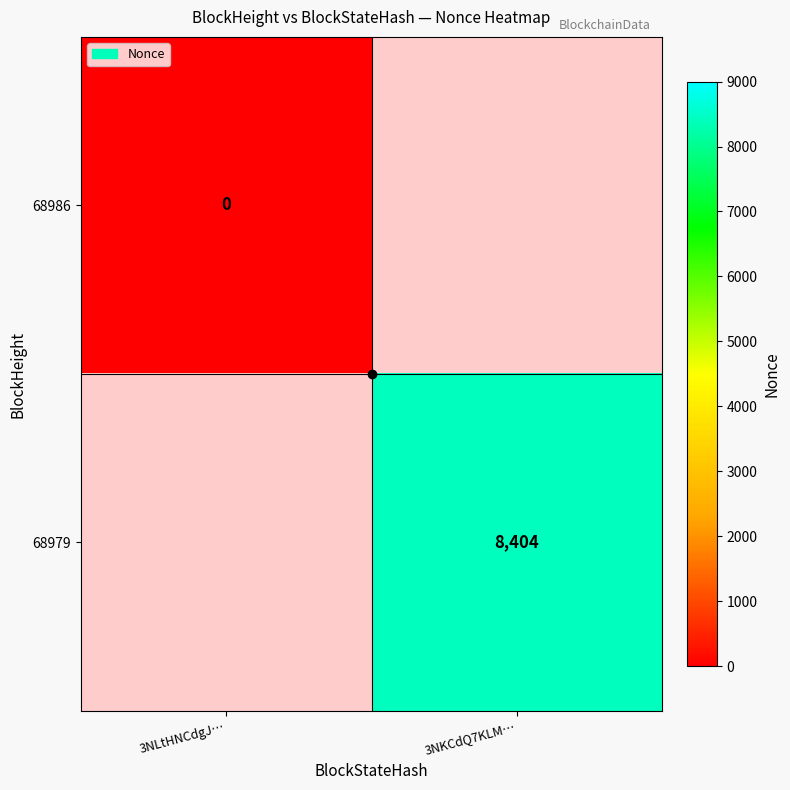

The 68979 series shows 8404 at 3NKCdQ7KLM…. True or false?

True